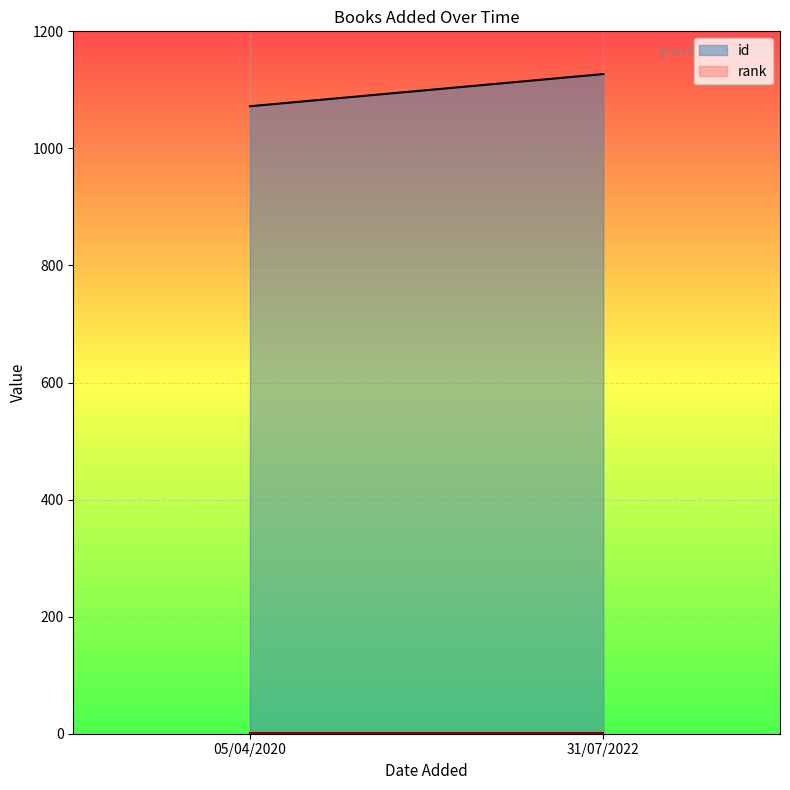

What is the label of the 1st point from the right?

31/07/2022